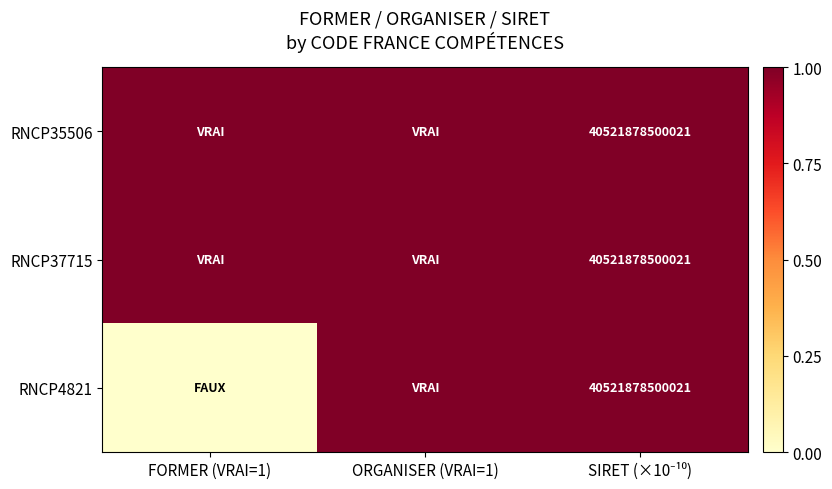

True or false: RNCP35506 has a value of 1 at SIRET (×10⁻¹⁰).

False